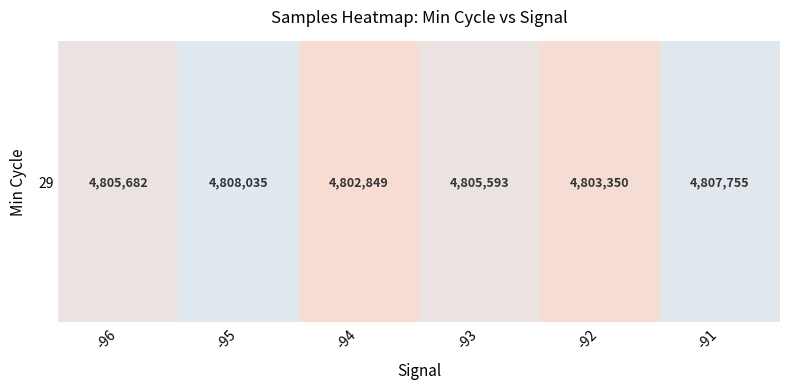

What is the change in value from -94 to -93?

+2744.4